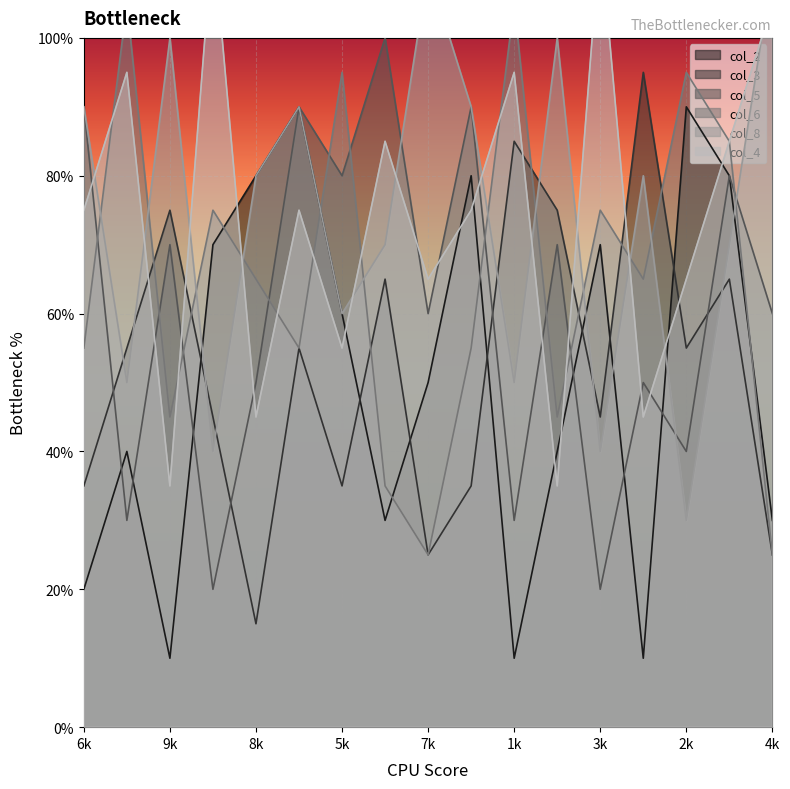

At which category does col_5 reach its first local valley?

1